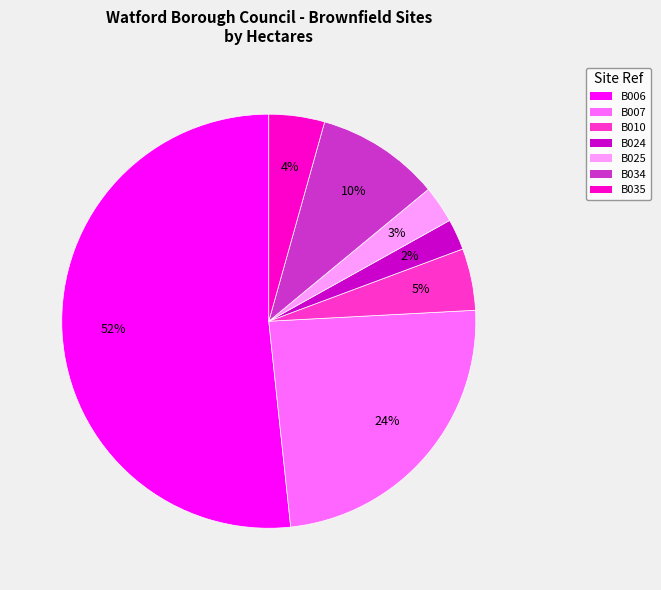

Between B035 and B007, which is larger?

B007